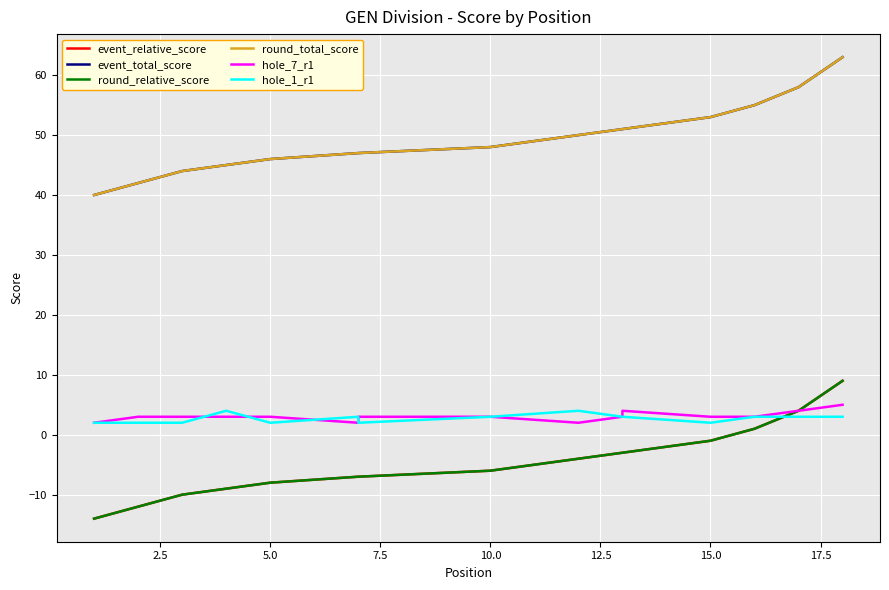

Is the value of hole_7_r1 at 11 greater than the value of event_relative_score at 15.0?

Yes